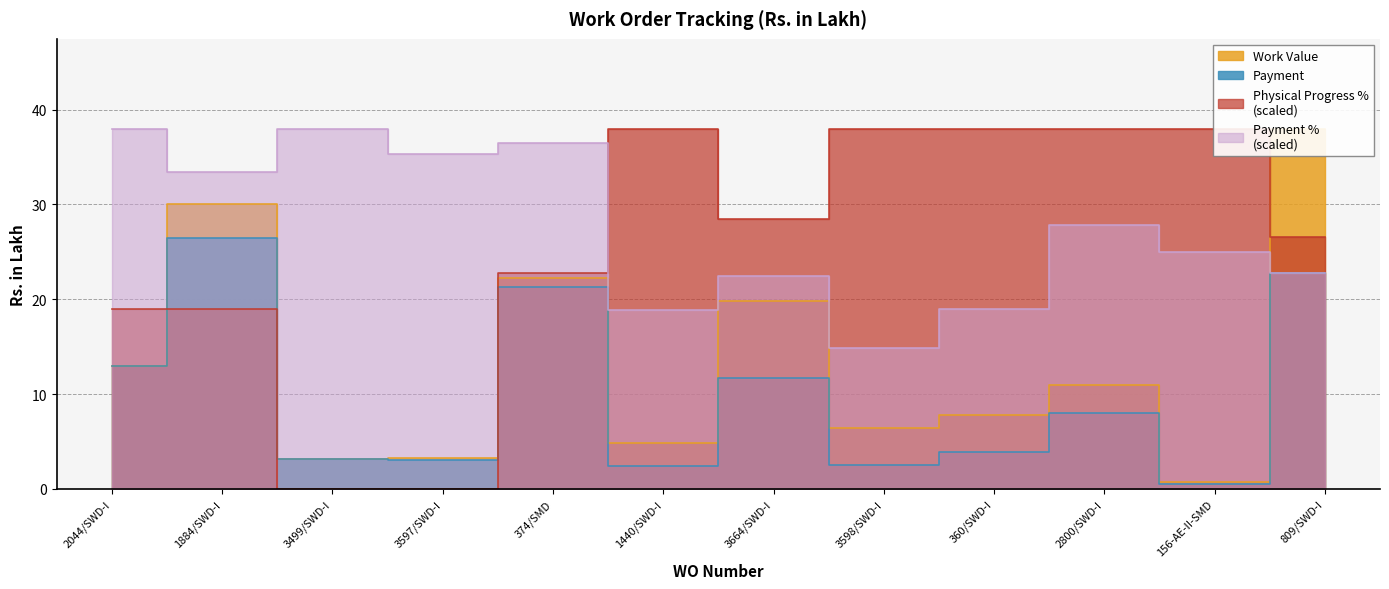

The Work Value series shows 7.1 at 3664/SWD-I. True or false?

False